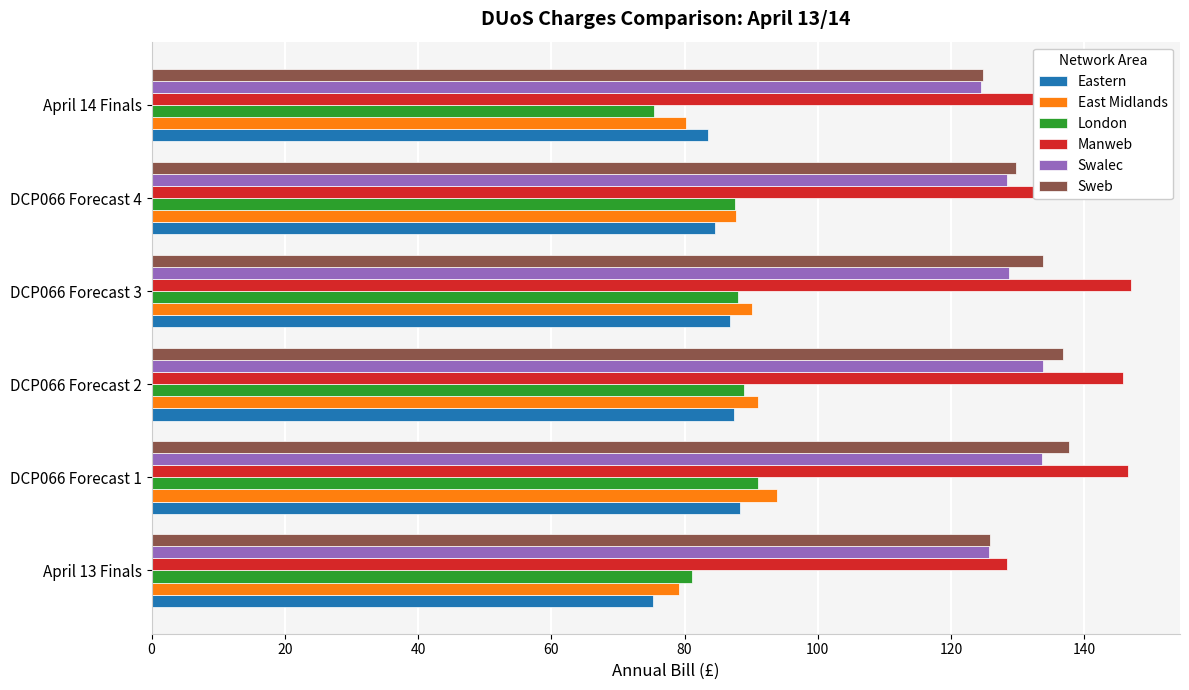

How many data points in Eastern are less than 86?

3